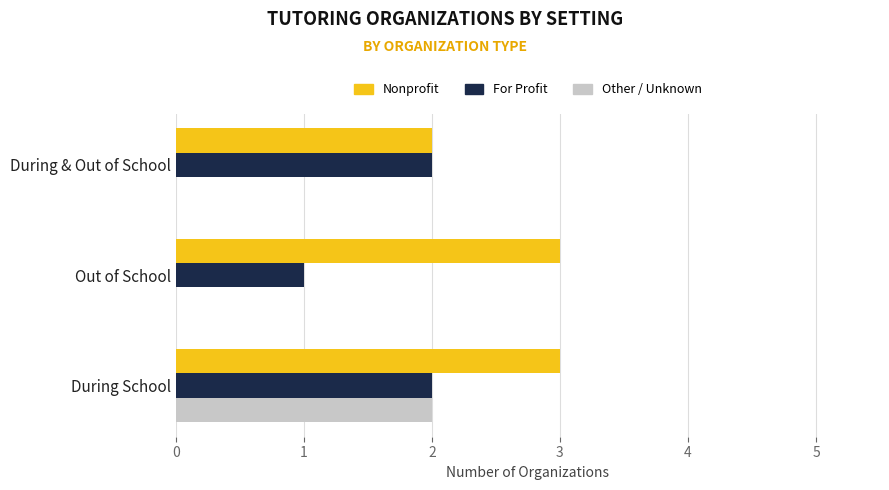

Read the Nonprofit value at Out of School.

3